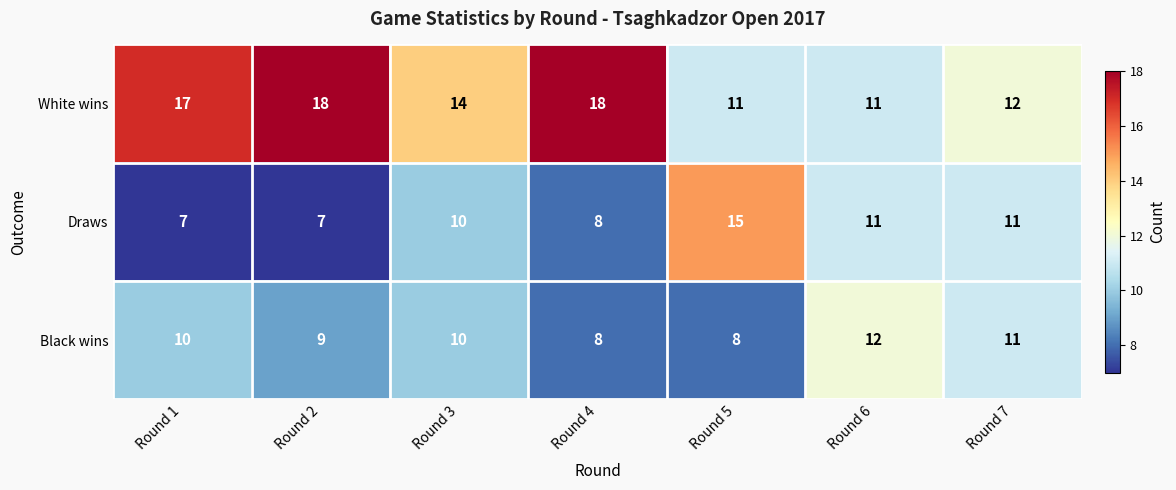

Which series has the largest range (max minus min)?

Draws